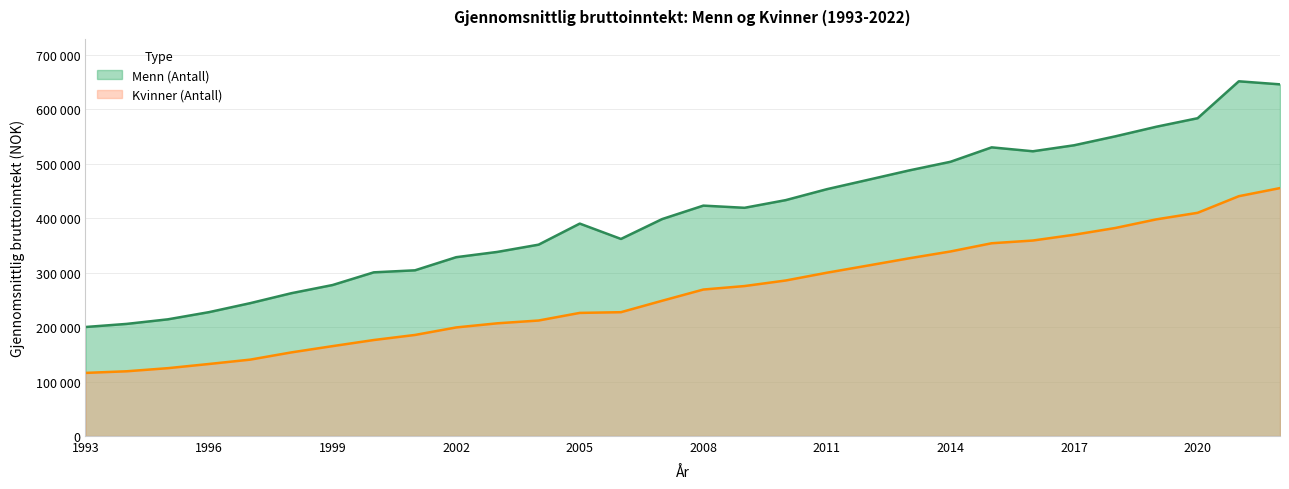

In Menn (Antall), how many points are higher than both neighbors (excluding endpoints)?

4